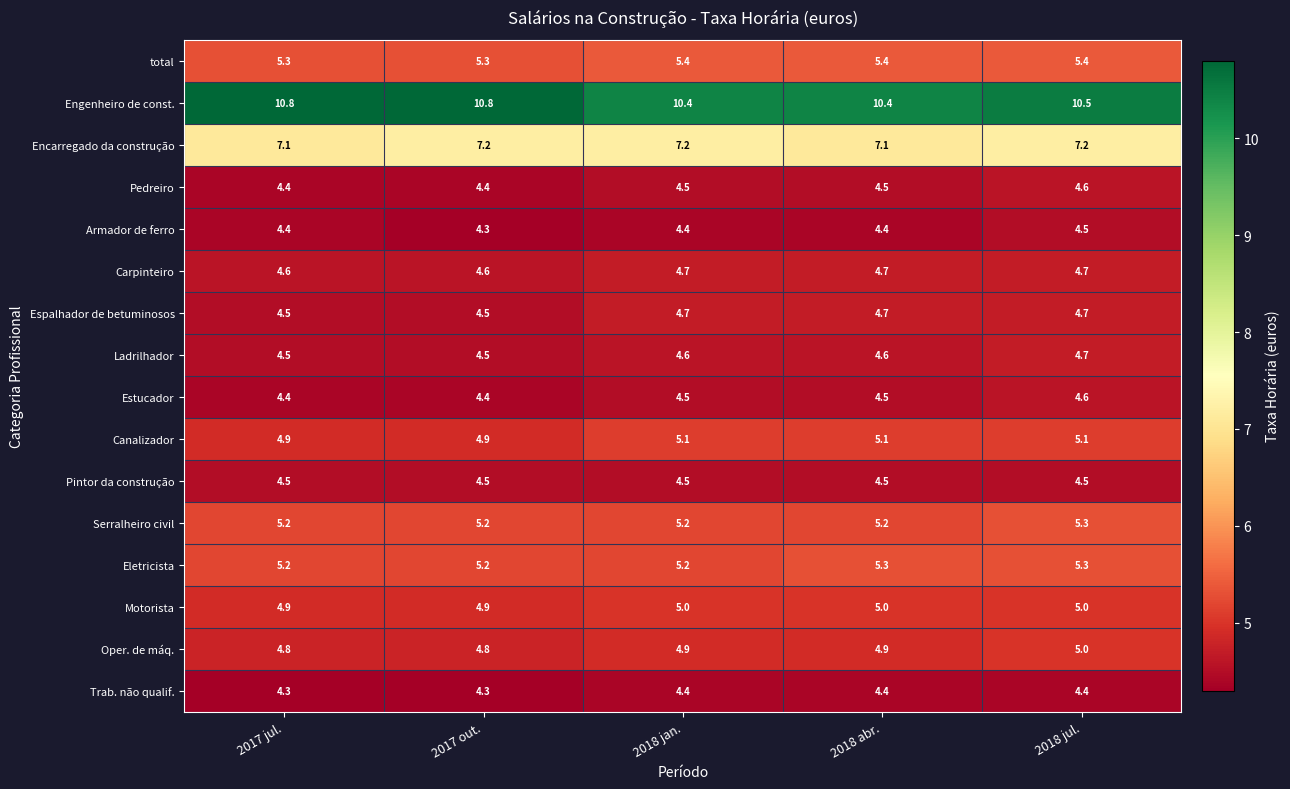

What is the average value of the Ladrilhador series?

4.6